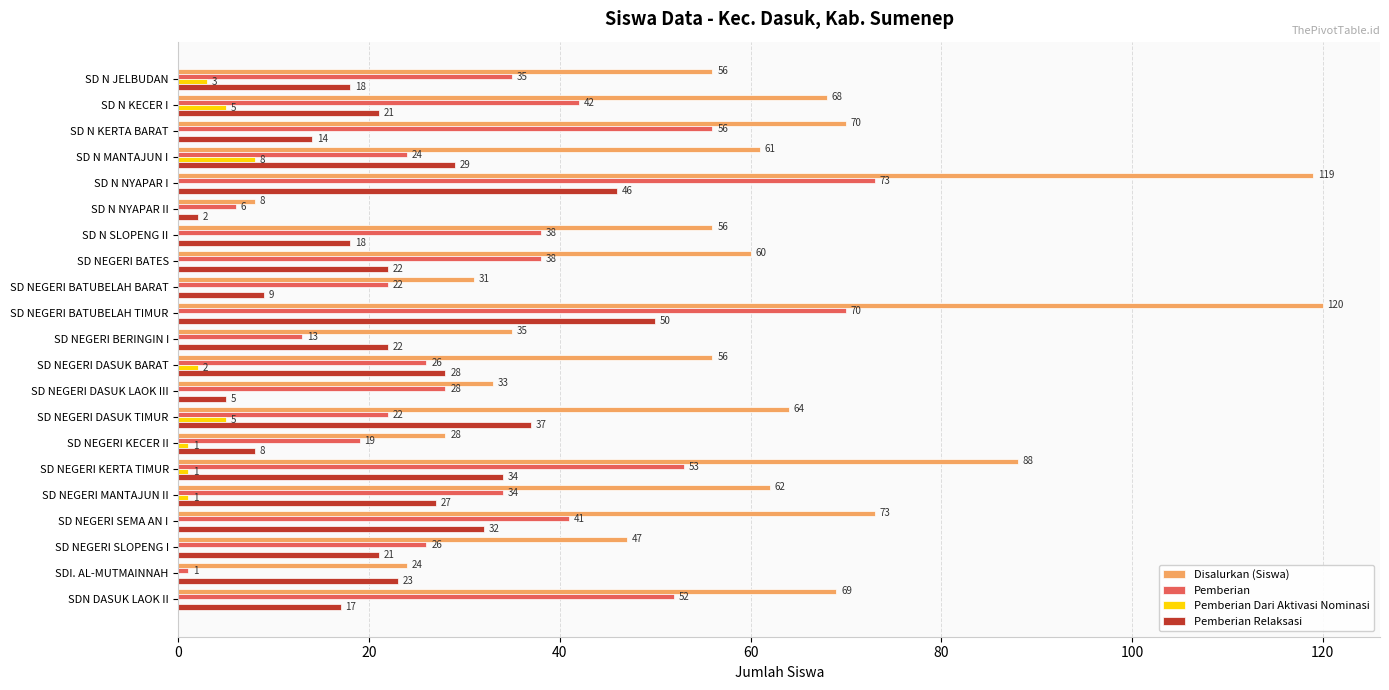

What is the sum of all Pemberian values?

719